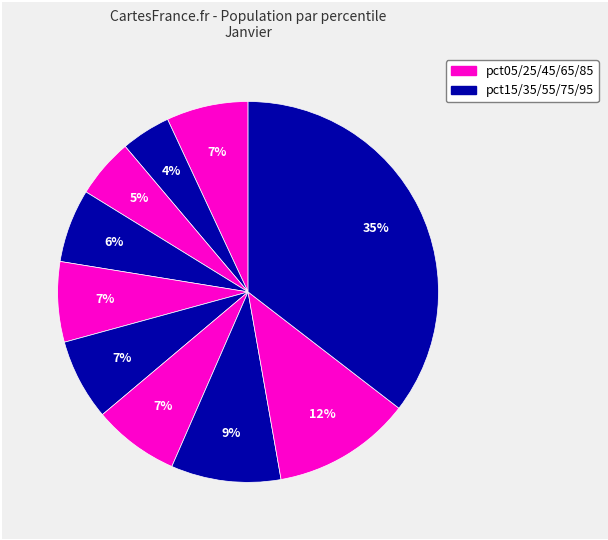

Which slice is the largest?

pct95